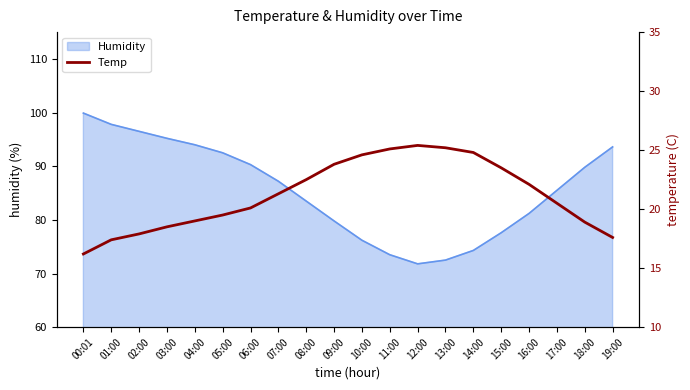

What is the minimum value shown in the chart?

16.2